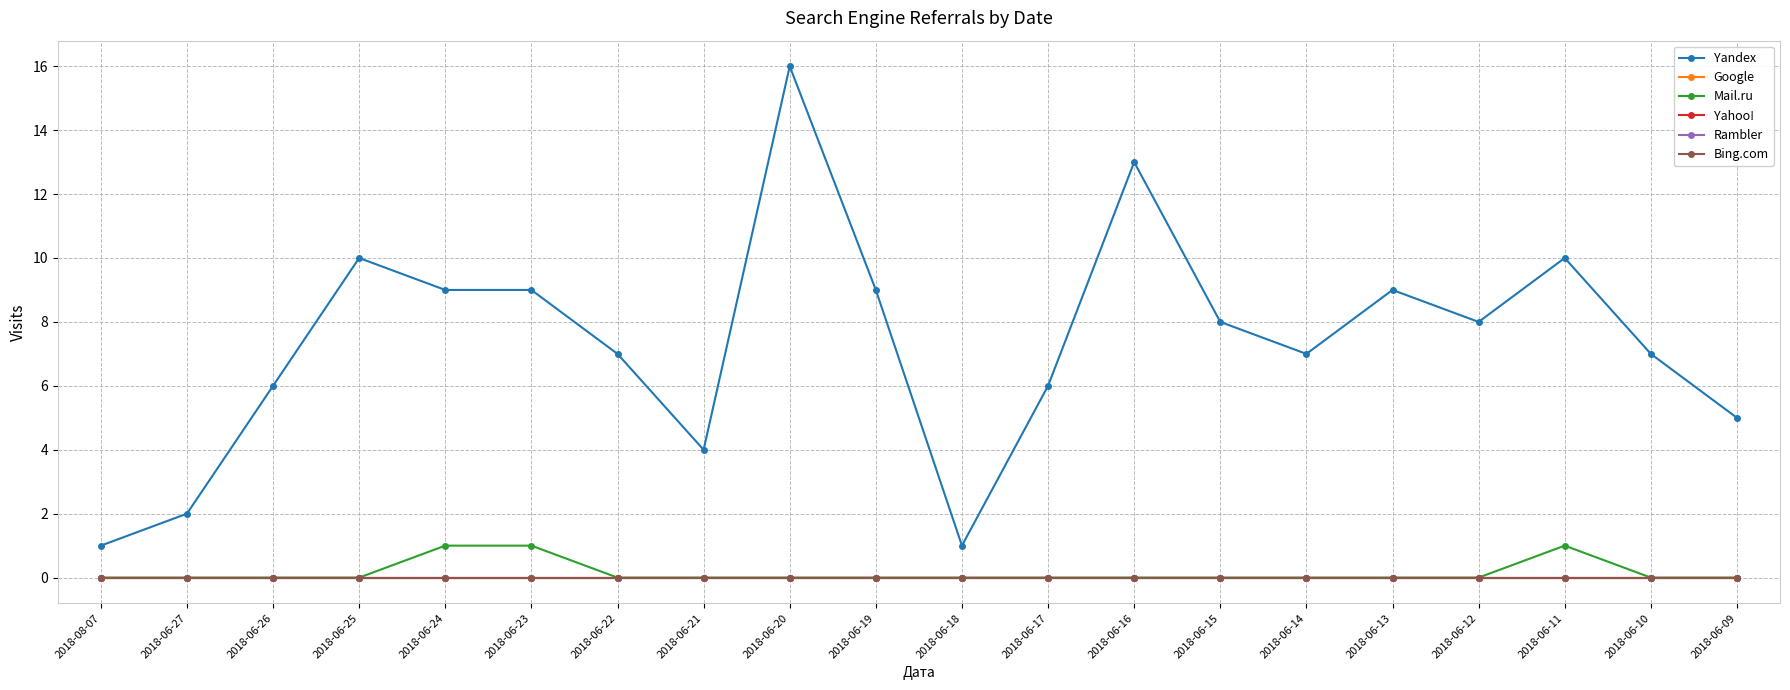

Is this an area chart (filled region under the line)?

No